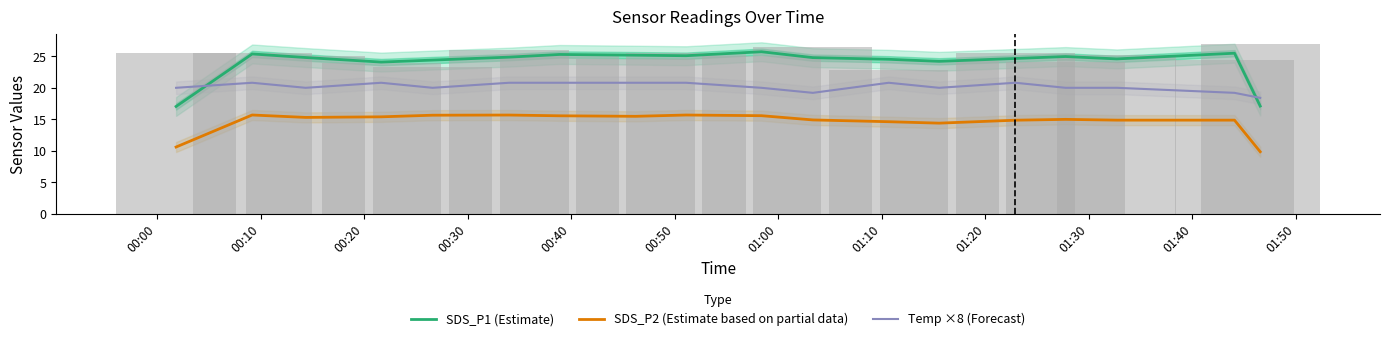

What is the lowest value of the Temp ×8 (Forecast) series?

18.4